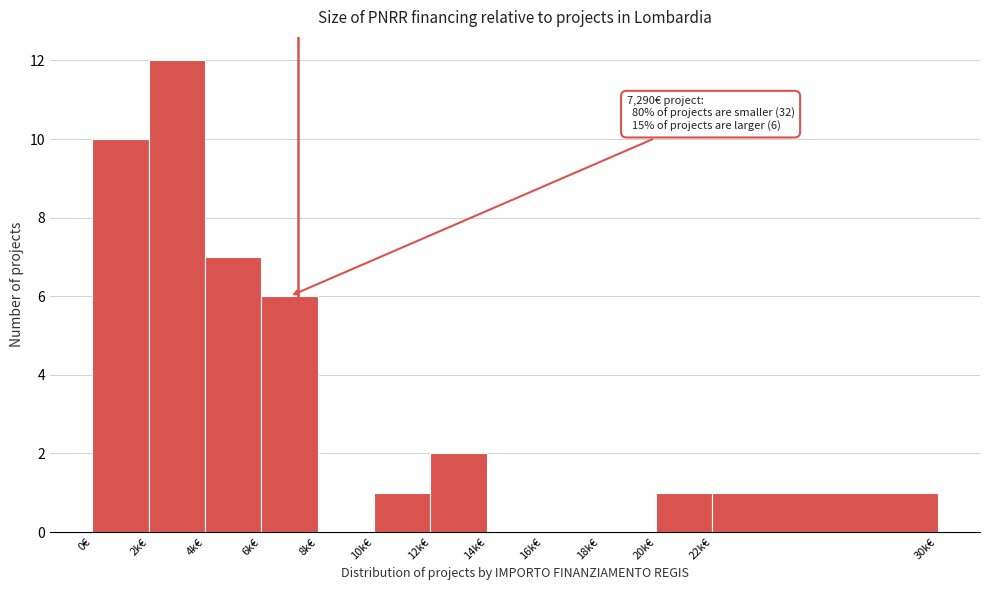

Reading left to right, extract all data points from this chart.

0€=10	2k€=12	4k€=7	6k€=6	8k€=0	10k€=1	12k€=2	14k€=0	16k€=0	18k€=0	20k€=1	22k€=1